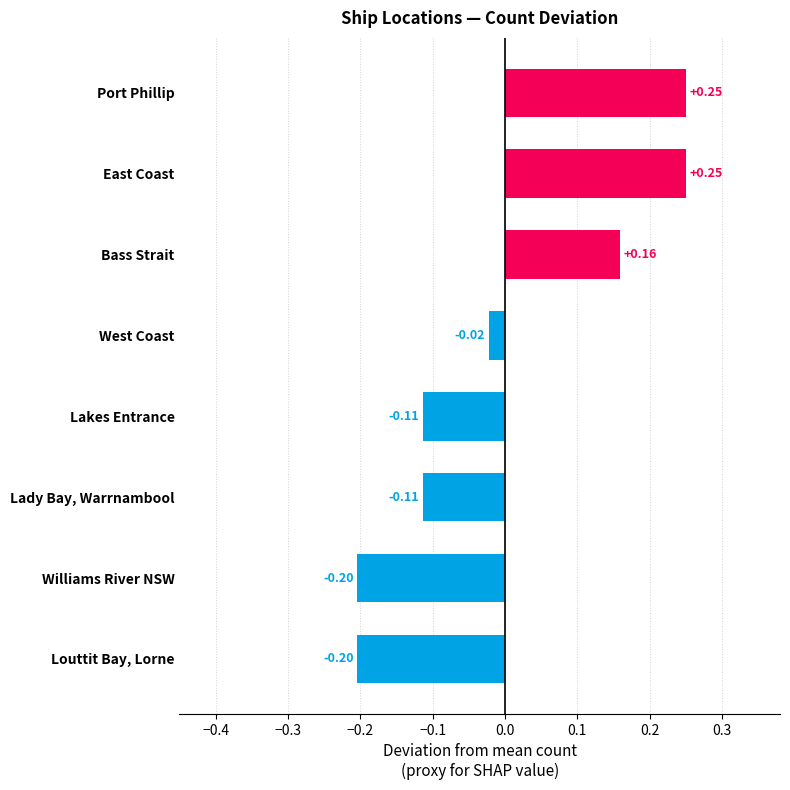

What is the sum of the values at Williams River NSW and Lakes Entrance?

-0.3